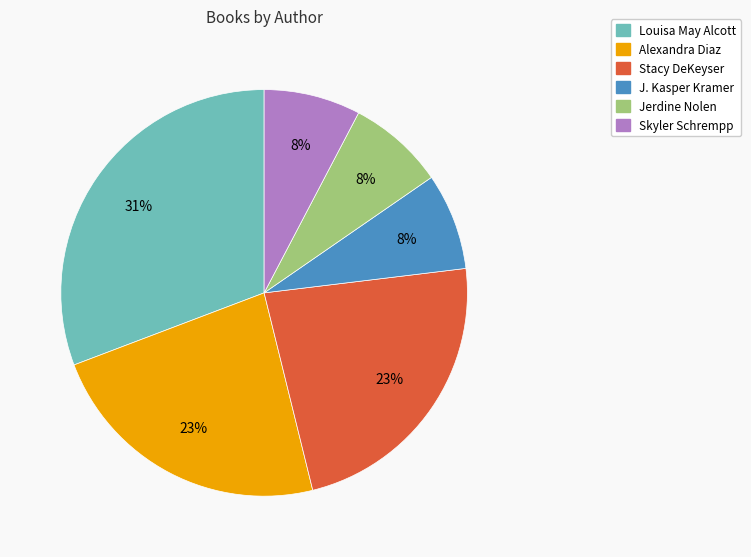

Is there any slice that represents more than half of the pie?

No